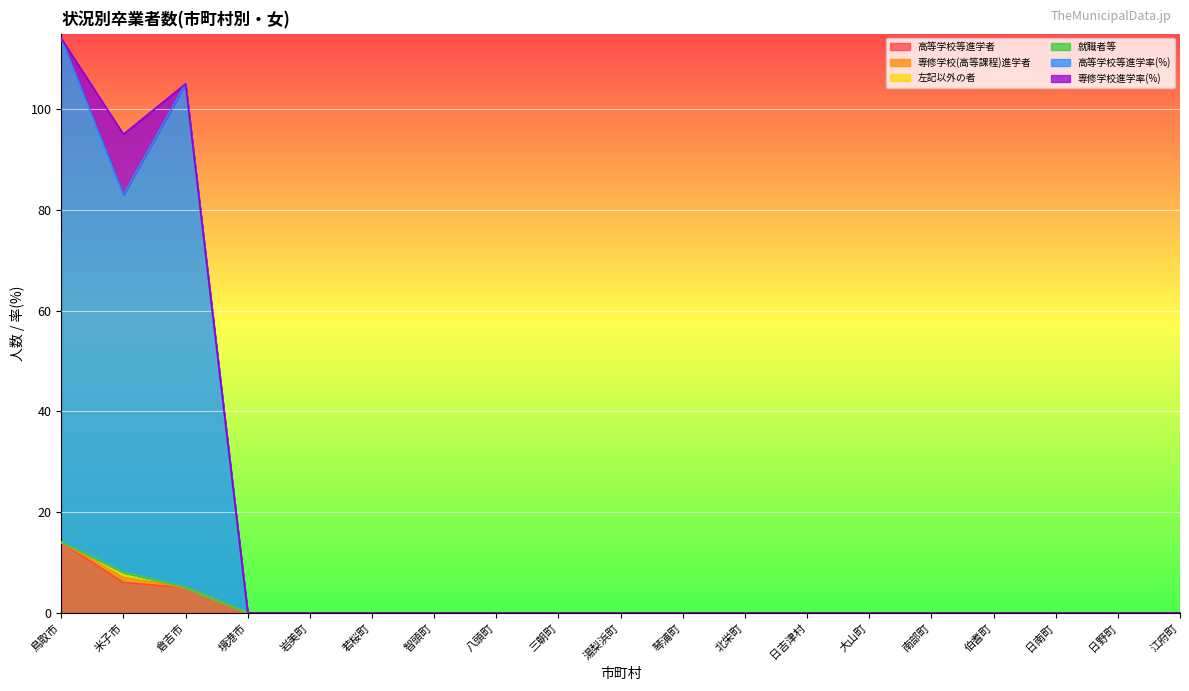

At which category is the sum across all series the highest?

鳥取市